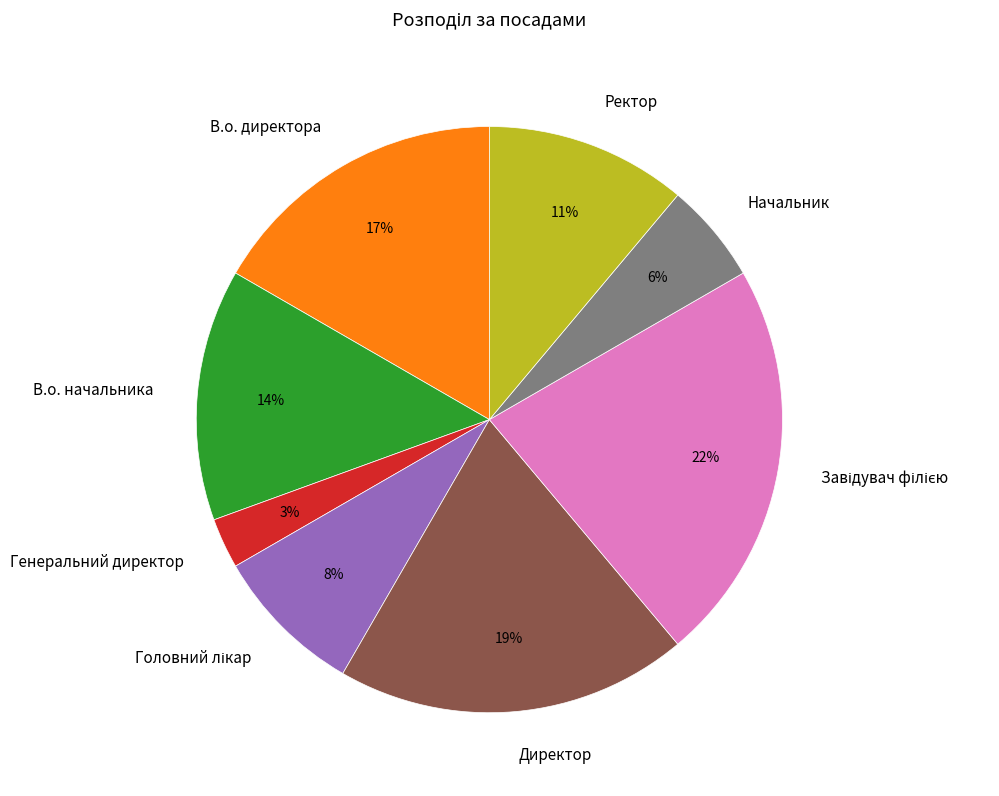

To the nearest percent, what percentage of the pie is В.о. директора?

17%